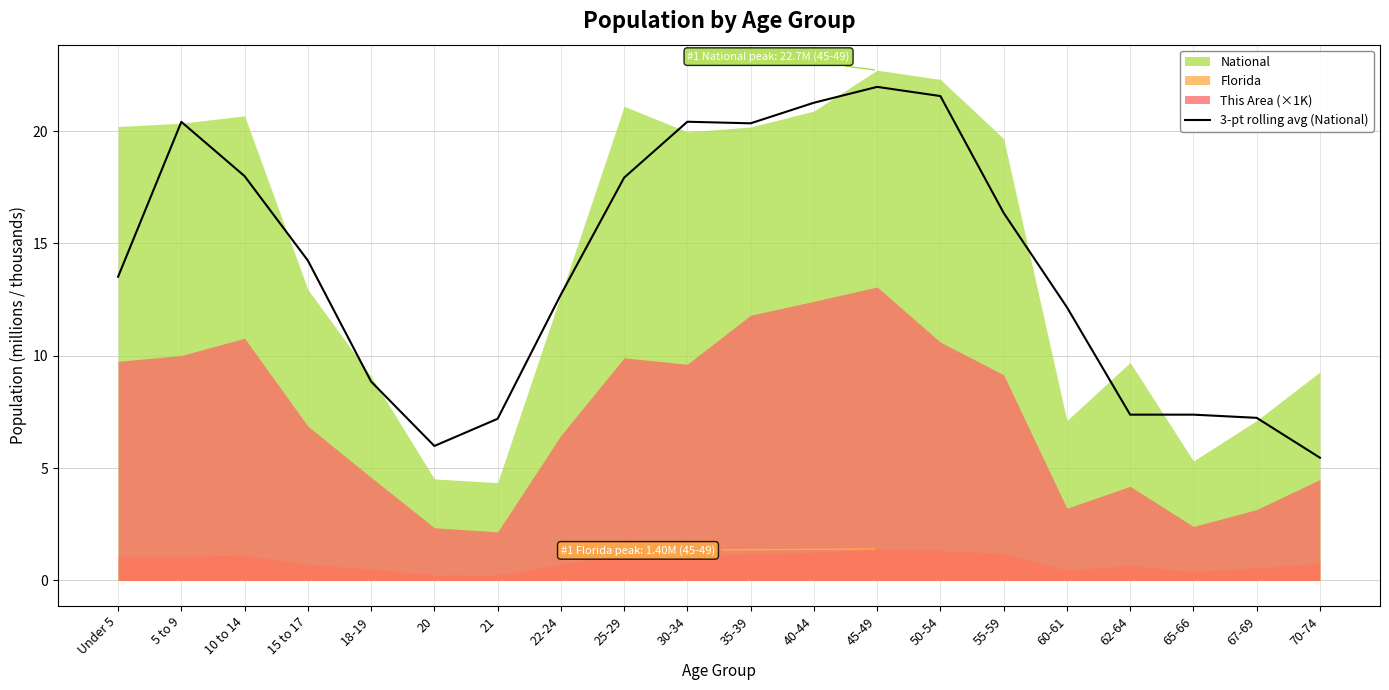

How many data points are above 14?

10